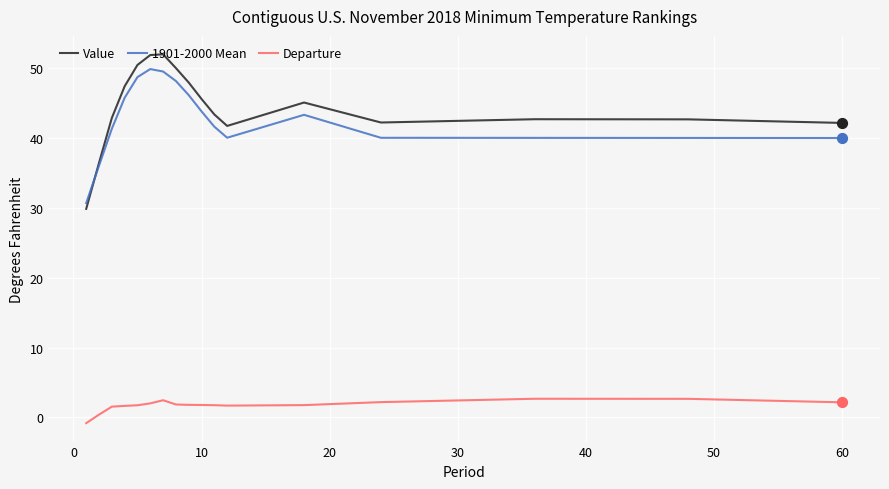

What is the greatest value displayed?

52.0